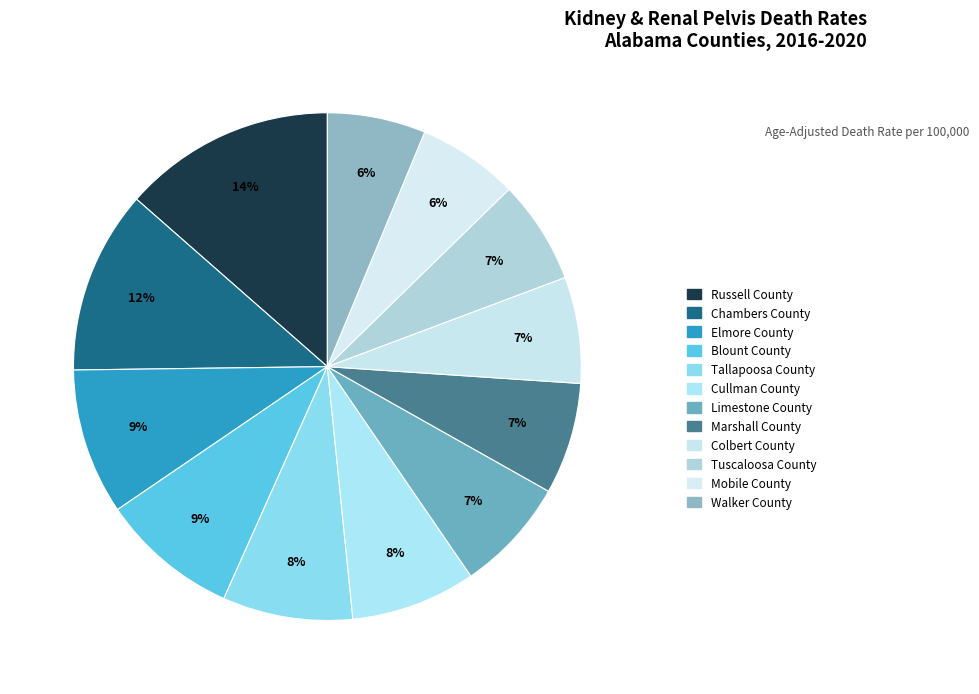

What is the smallest slice in the pie chart?

Walker County